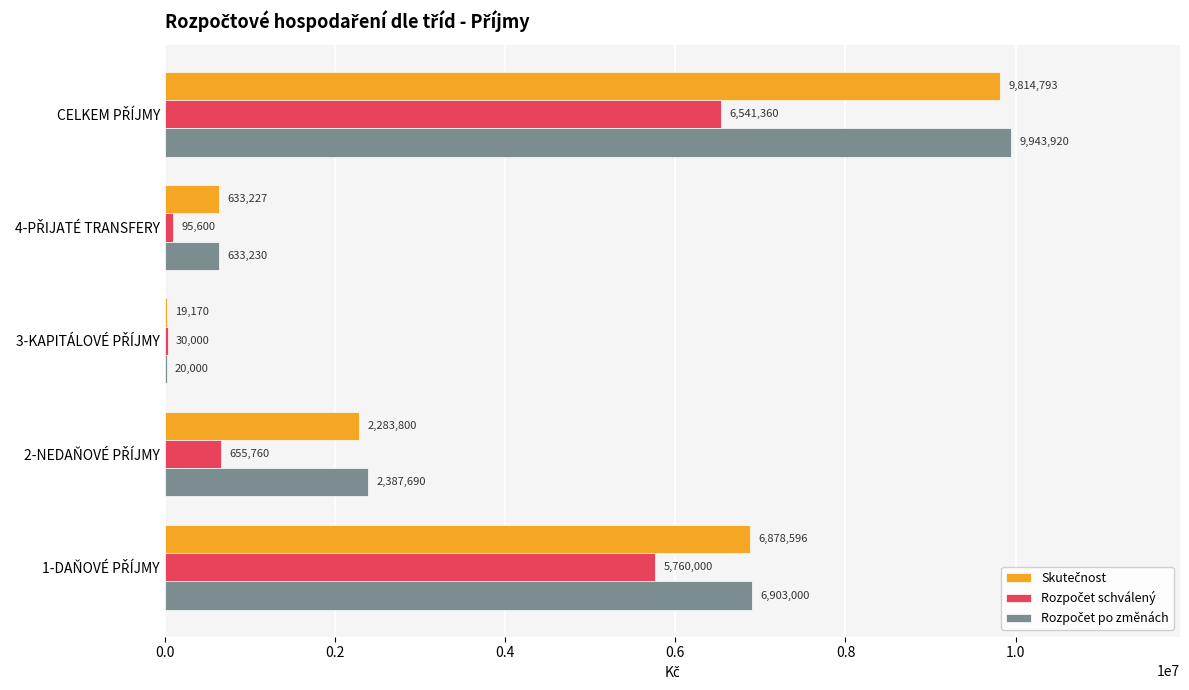

What is the maximum value shown in the chart?

9943920.0